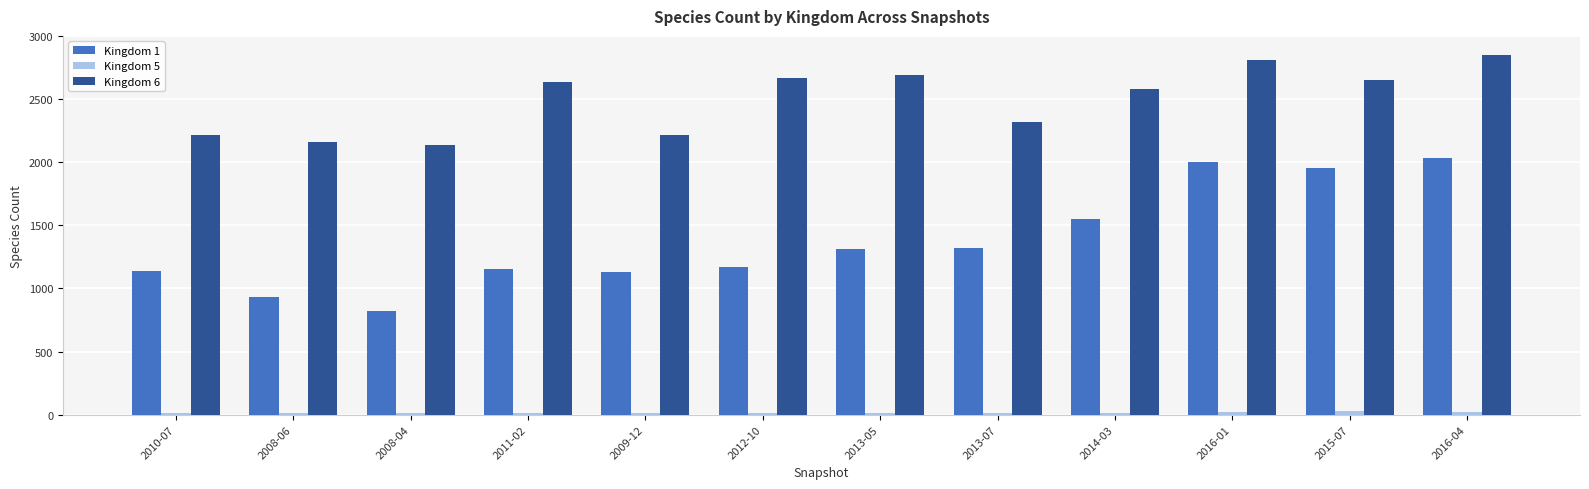

The value of Kingdom 1 at 2011-02 is 1153. True or false?

True